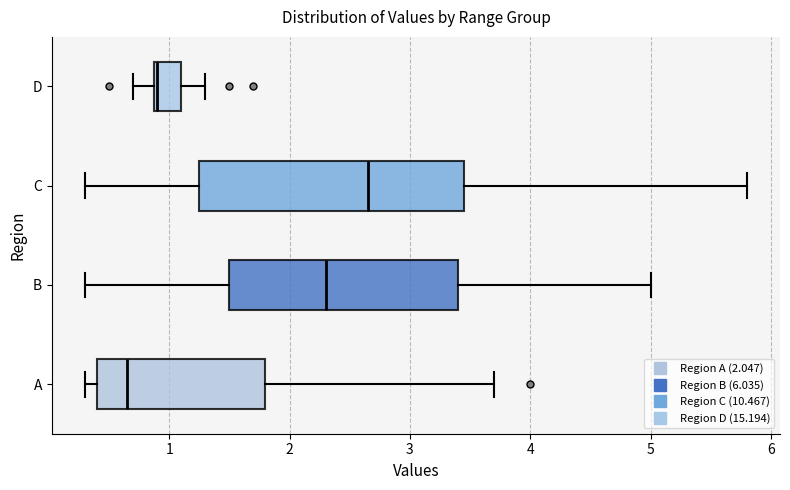

Where does the left whisker of the box for D end on the x-axis? The values are not printed on the chart, so give them approximately, as read against the axis.

0.7